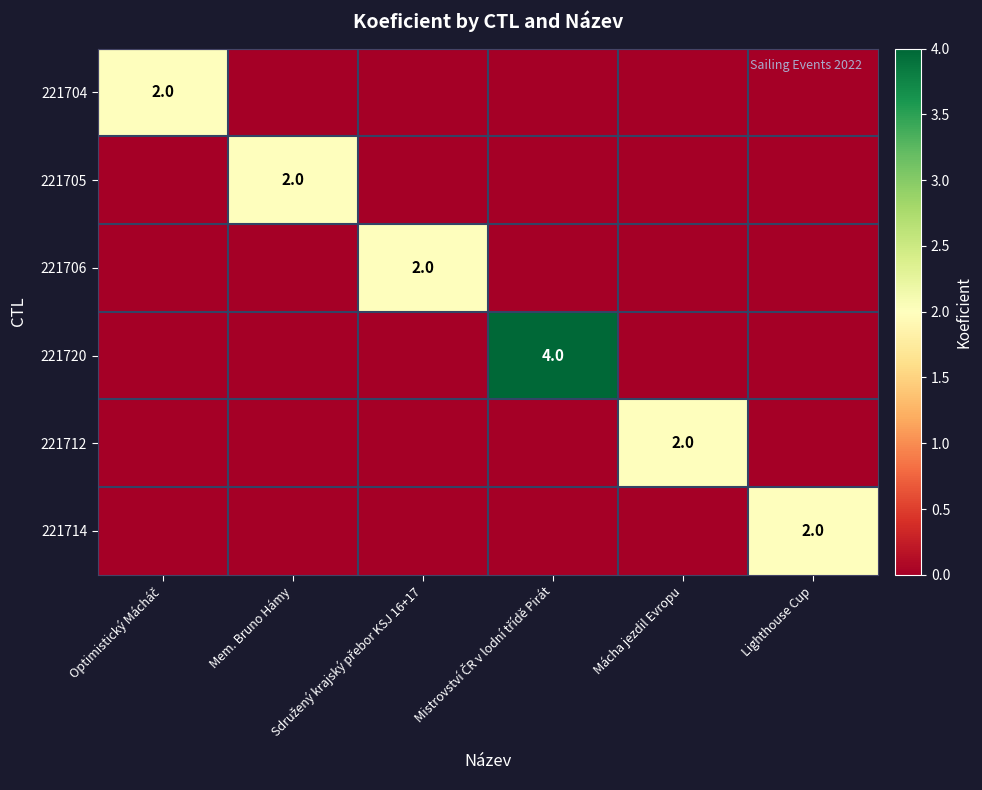

The 221704 series shows 0 at Sdružený krajský přebor KSJ 16+17. True or false?

True